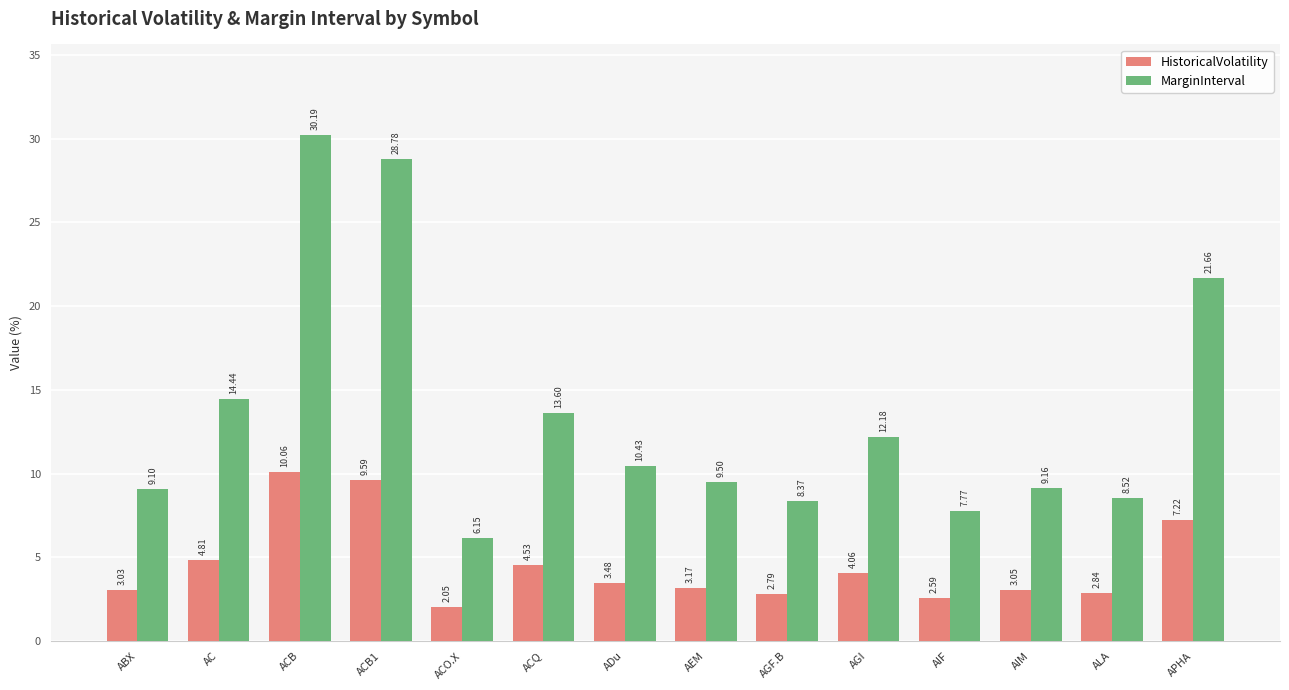

The MarginInterval series shows 10.4 at ADu. True or false?

True